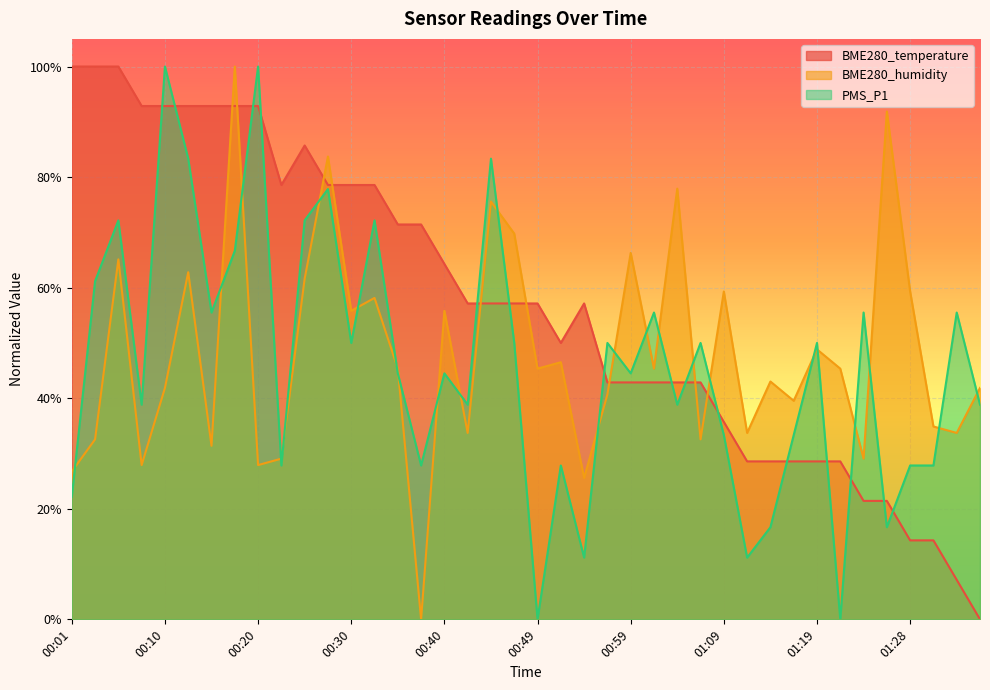

What position from the left is 00:59?

25